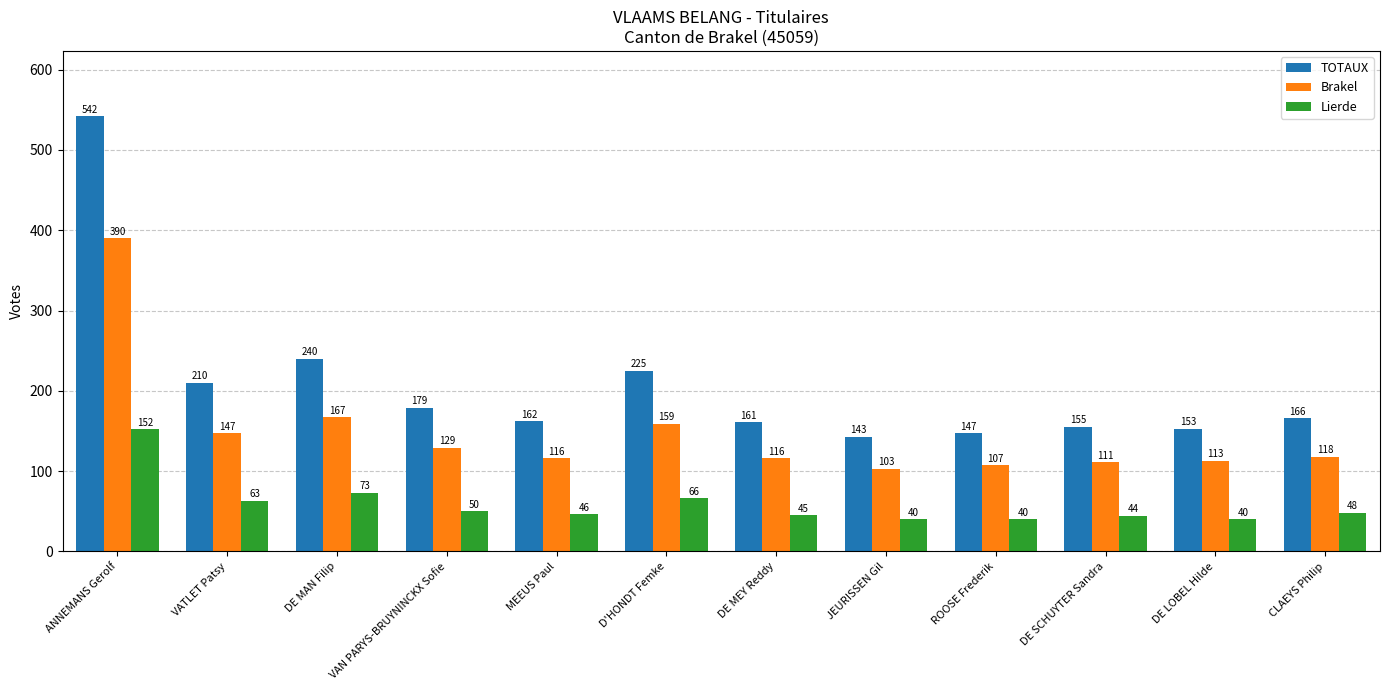

Which category has the highest value in the Brakel series?

ANNEMANS Gerolf